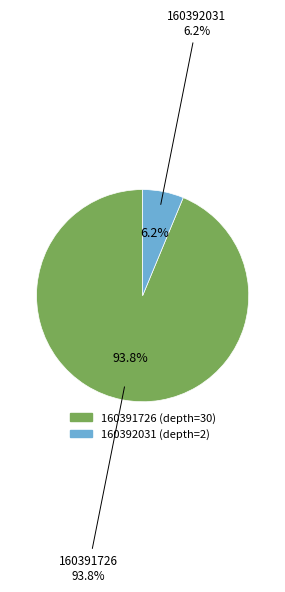

What is the largest slice in the pie chart?

160391726